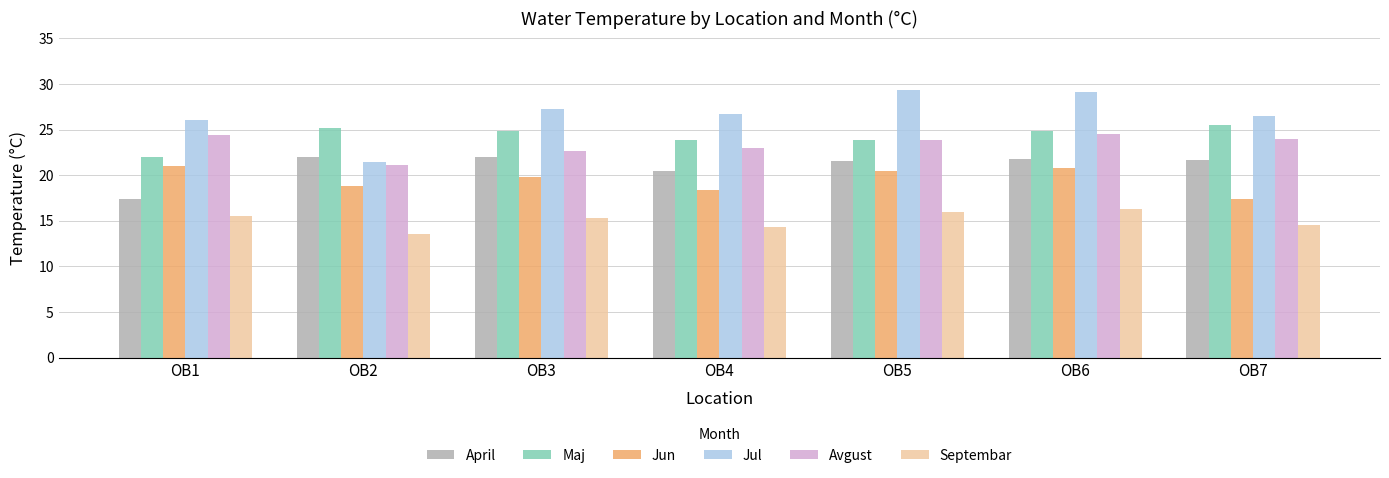

What is the total value across all series at OB4?

126.8